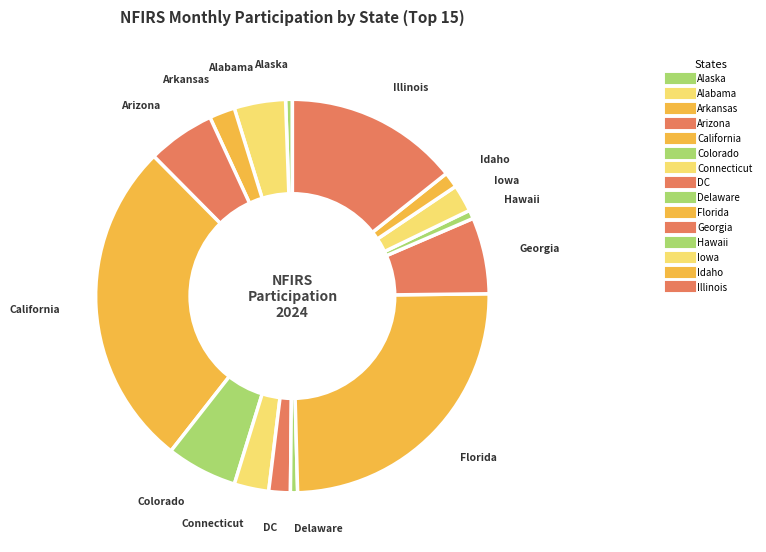

Count the number of slices in the pie.

15